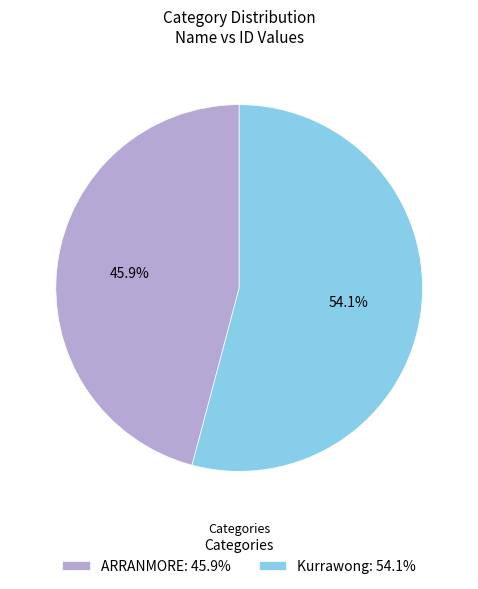

Which category has the biggest portion of the pie?

Kurrawong